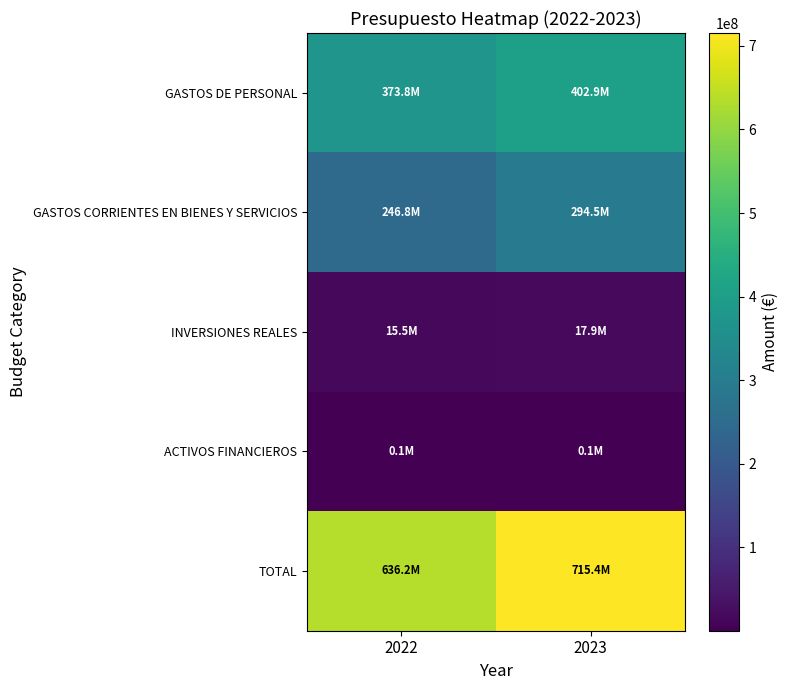

Which series has the largest range (max minus min)?

TOTAL